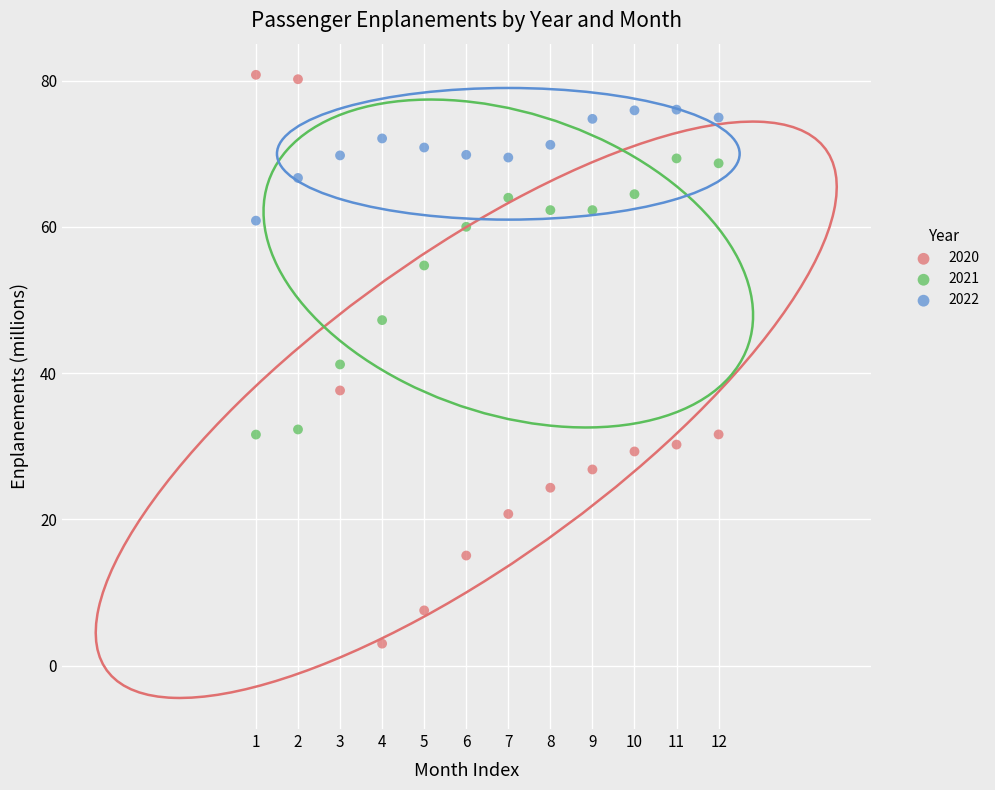

Which series has the largest Y range (max minus min)?

2020